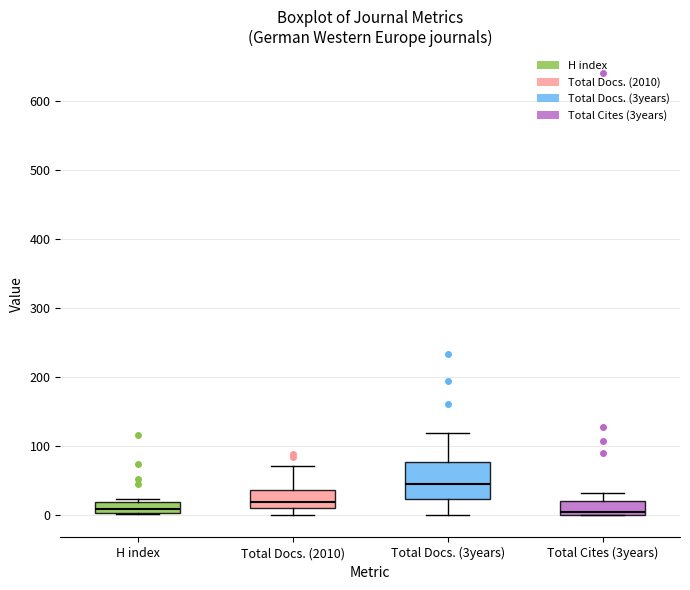

Which box's median line is the highest?

Total Docs. (3years)